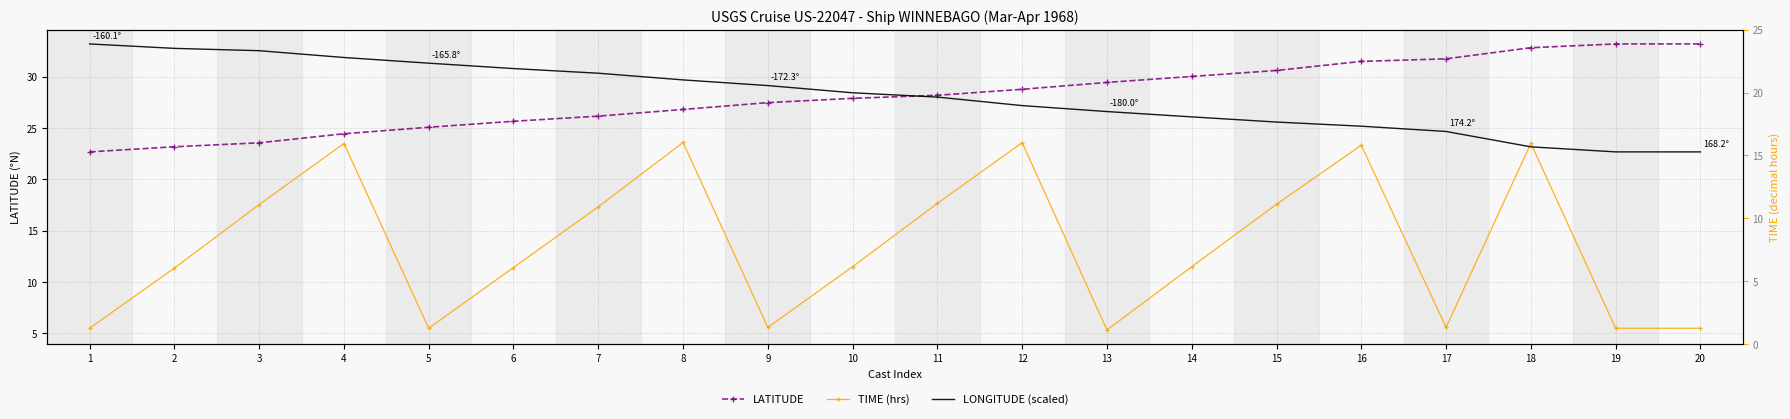

What is the spread (max minus min) of values at 14?

18.5